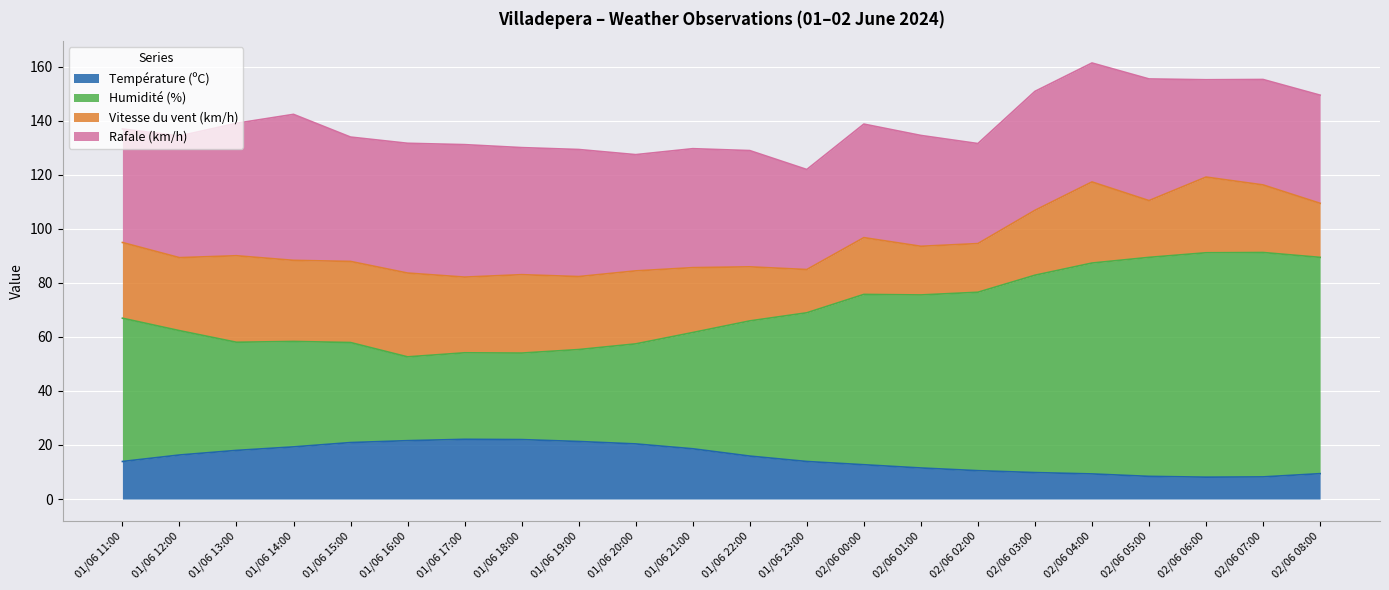

True or false: Température (ºC) has more than 0 points higher than both neighbors.

True